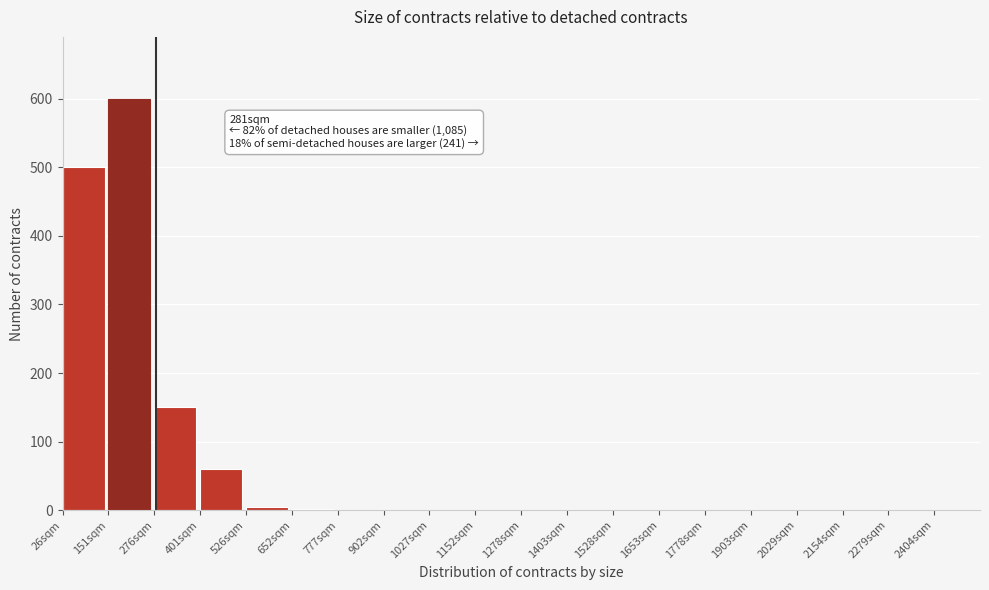

What is the sum of the values at 401sqm and 2029sqm?

60